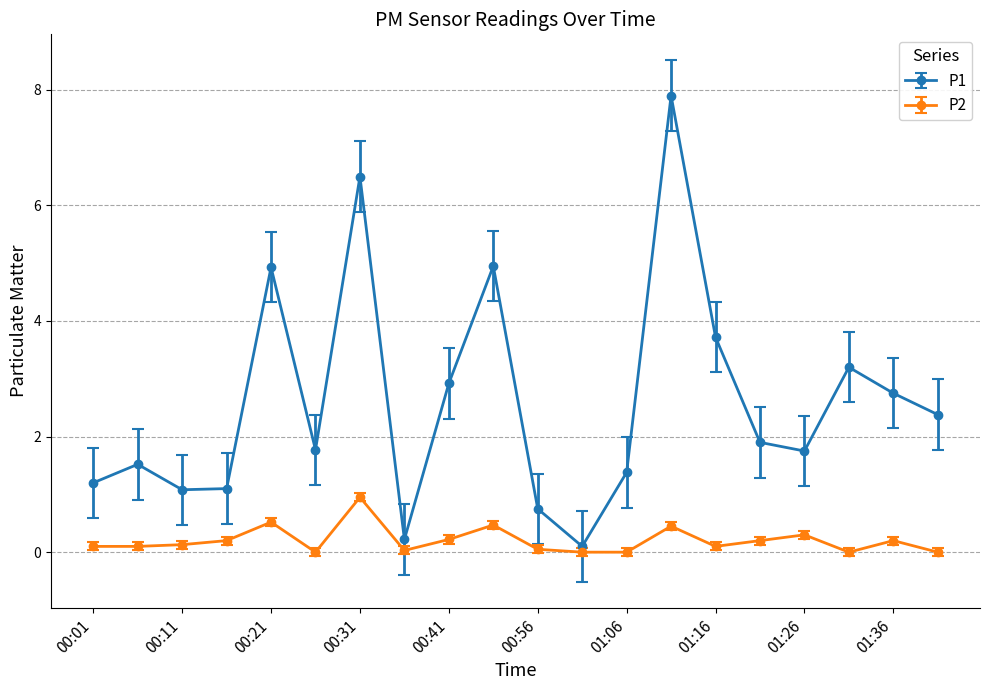

True or false: P1 and P2 cross at least once.

False